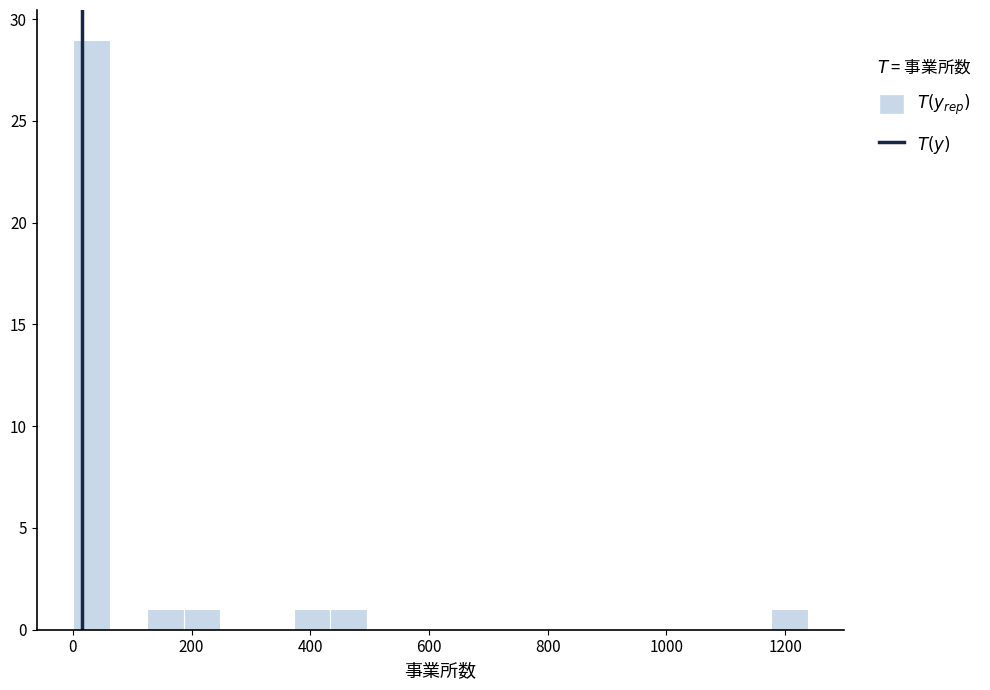

Around what value on the x-axis is the tallest bar? Give the approximate position of its centre, as read against the axis.

40